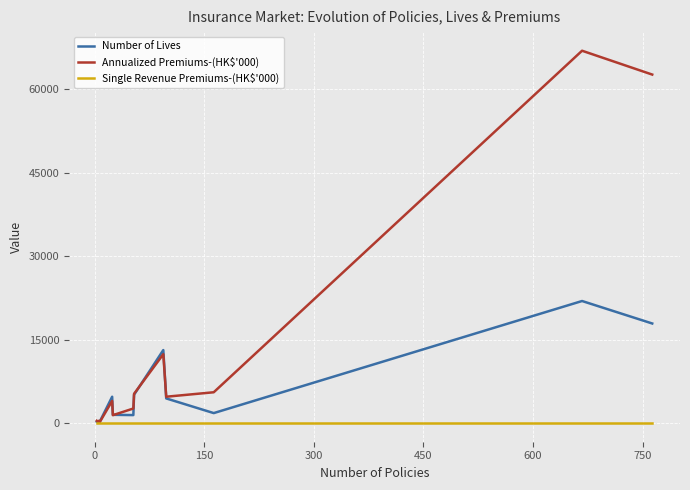

What are all the series names shown in the legend?

Number of Lives, Annualized Premiums-(HK$'000), Single Revenue Premiums-(HK$'000)